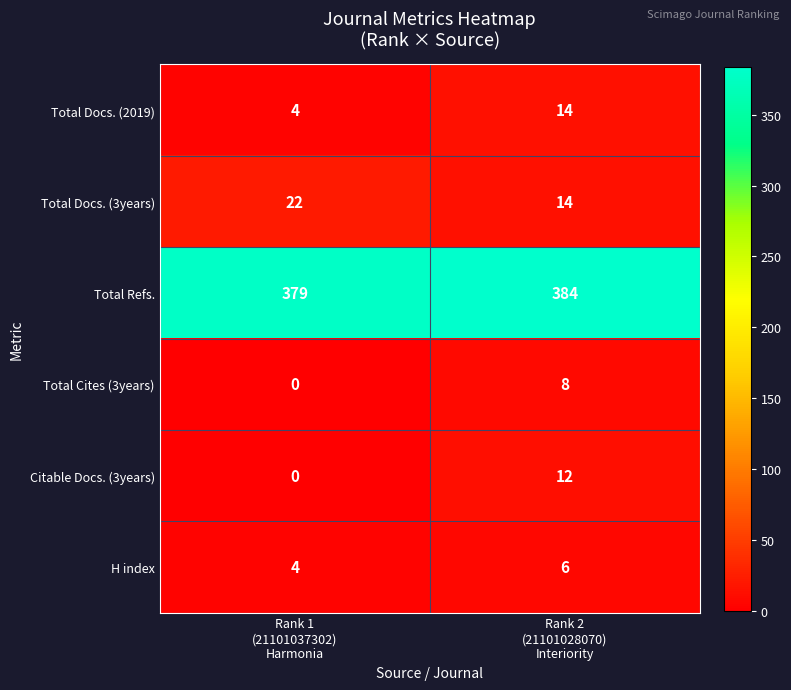

What is the sum of all Total Refs. values?

763